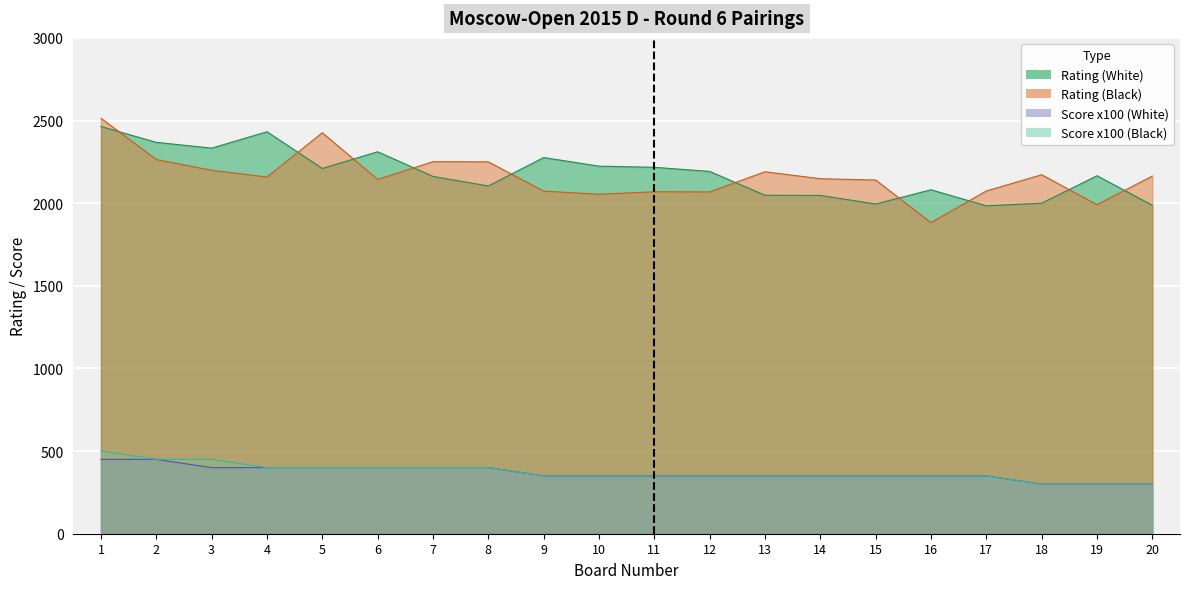

What is the difference between the highest and lowest values at 18?

1872